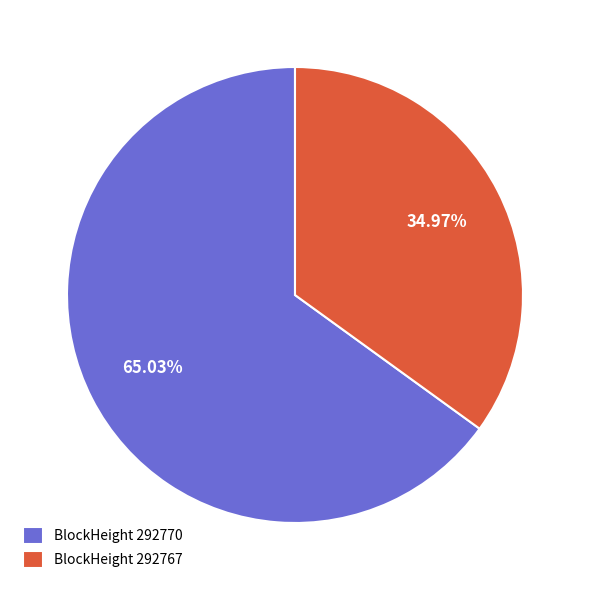

Which has a higher value, BlockHeight 292767 or BlockHeight 292770?

BlockHeight 292770